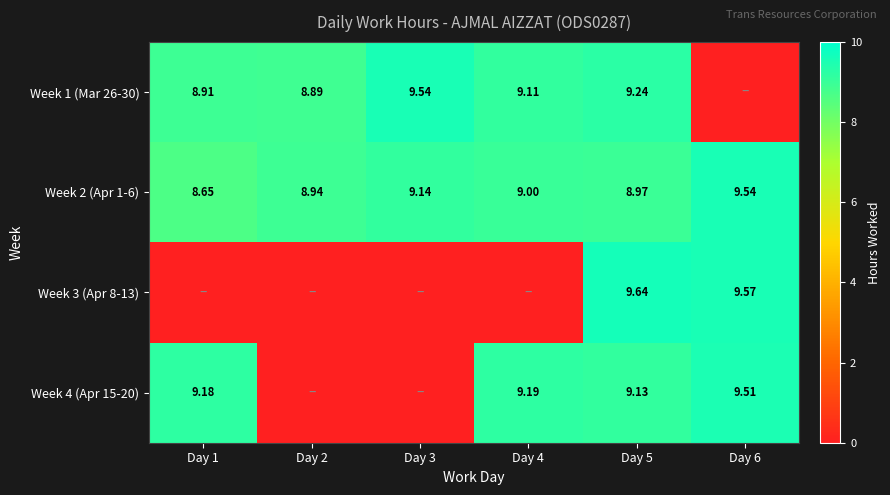

What is the difference between the highest and lowest values at Day 2?

8.9